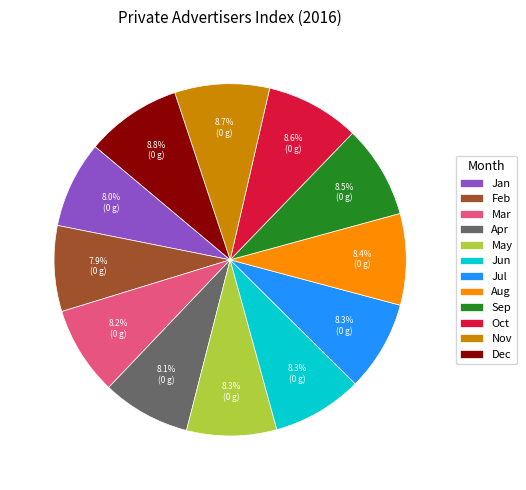

What percentage do Feb and Oct together represent?

16.5%